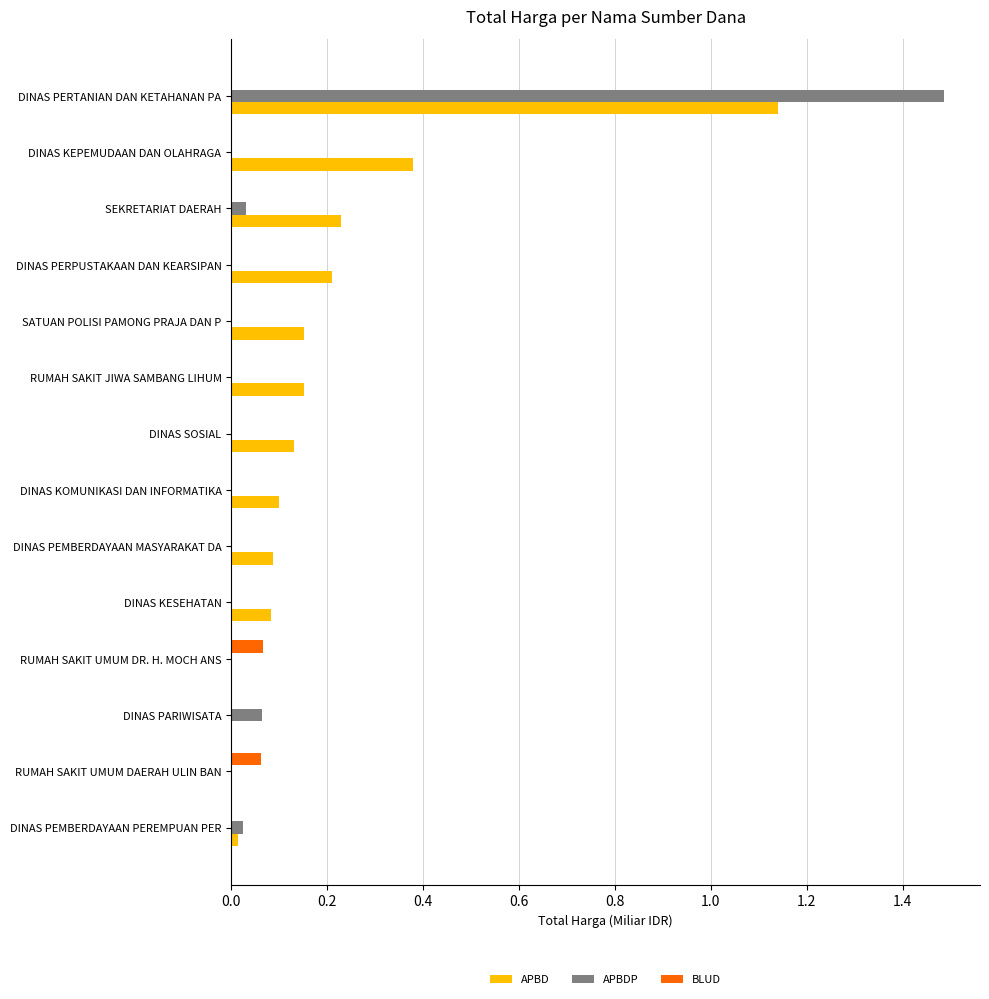

The value of APBDP at SEKRETARIAT DAERAH is 0.0. True or false?

True